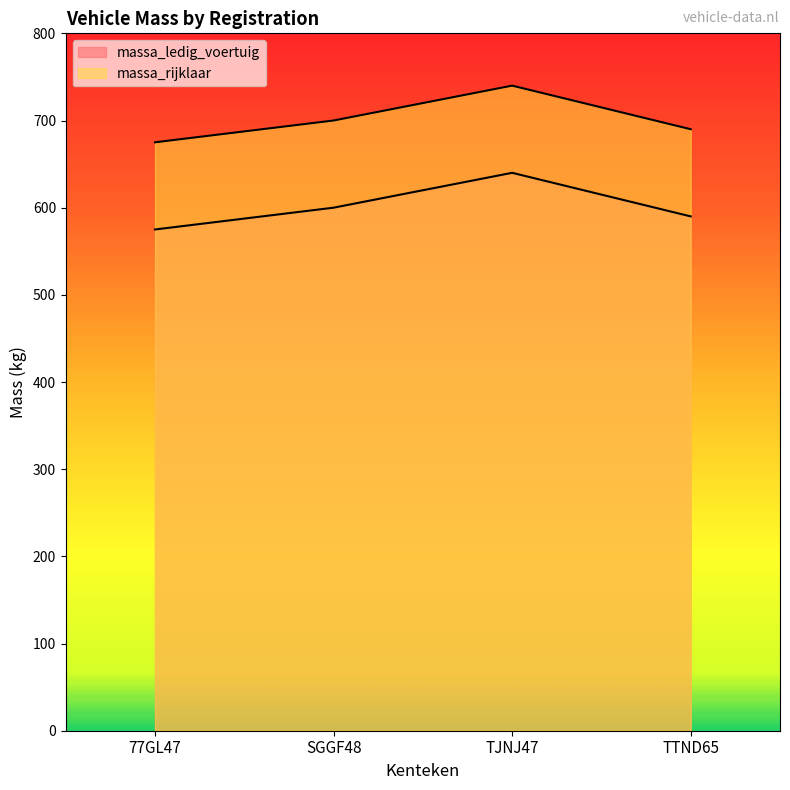

What is the total value across all series at SGGF48?

1300